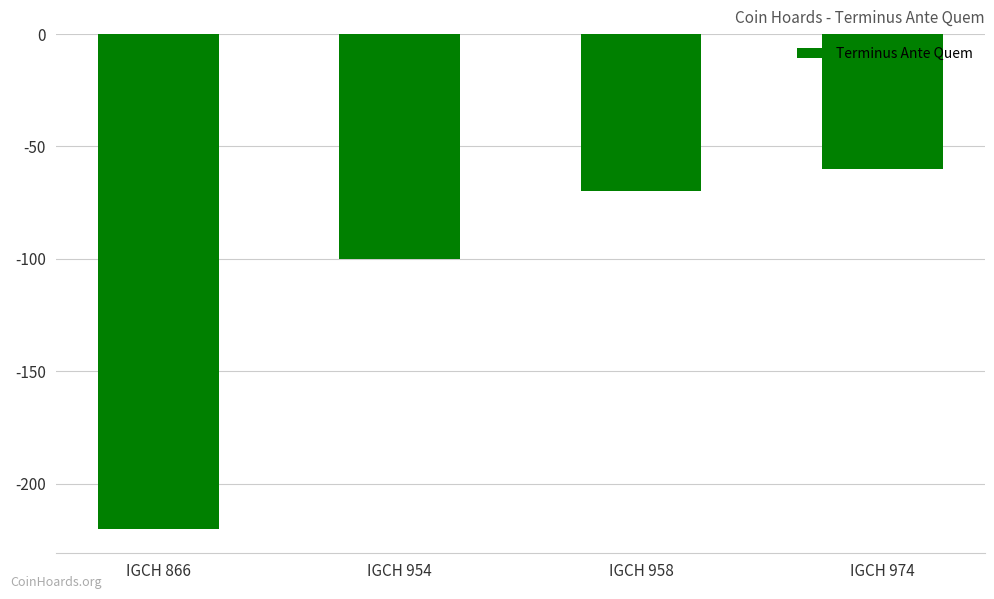

Are the bars horizontal?

No